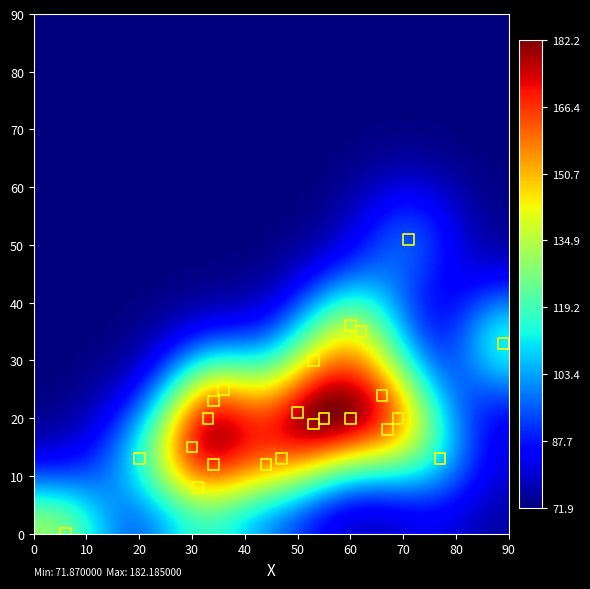

What is the range of X values (max minus min)?

83